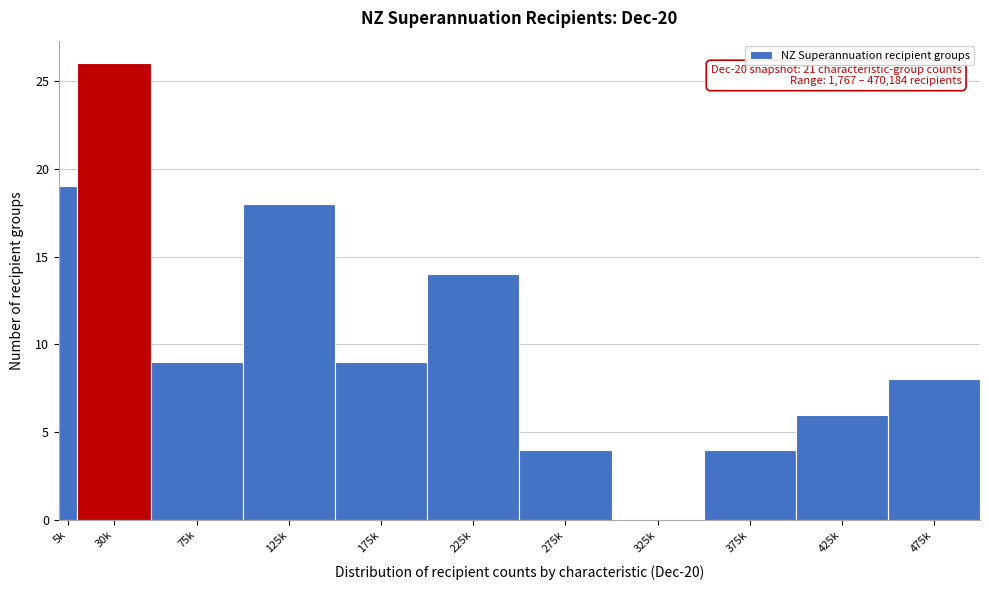

Reading left to right, extract all data points from this chart.

5k=19	30k=26	75k=9	125k=18	175k=9	225k=14	275k=4	325k=0	375k=4	425k=6	475k=8